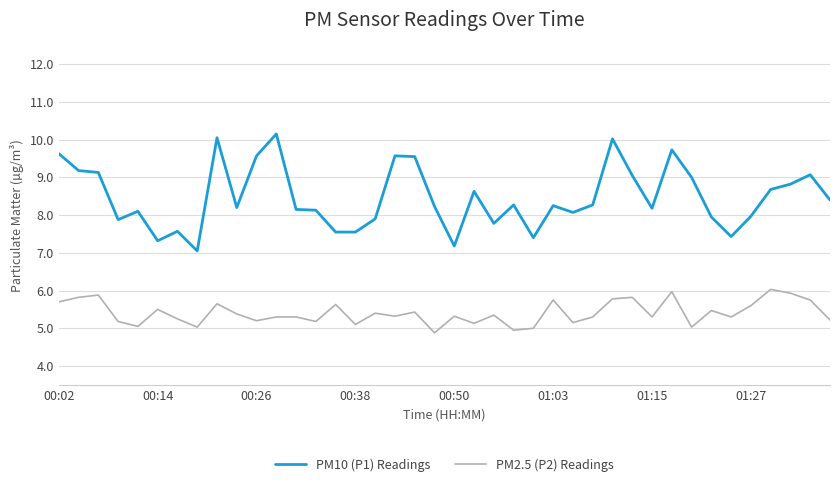

Which series has the widest spread of values?

PM10 (P1) Readings